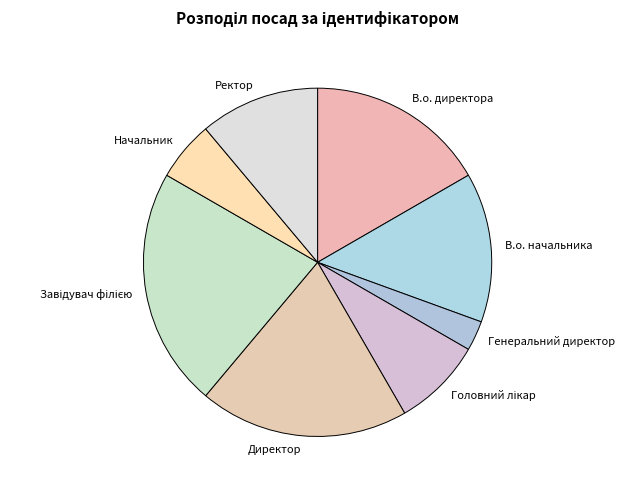

What is the smallest slice in the pie chart?

Генеральний директор